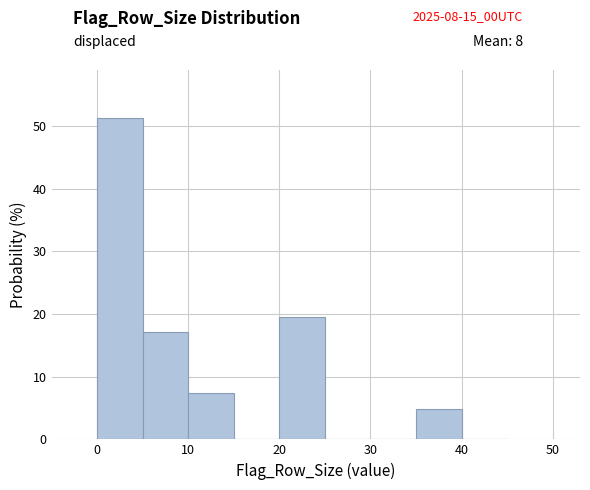

Over which range of the x-axis is the bar tallest?

0 to 5